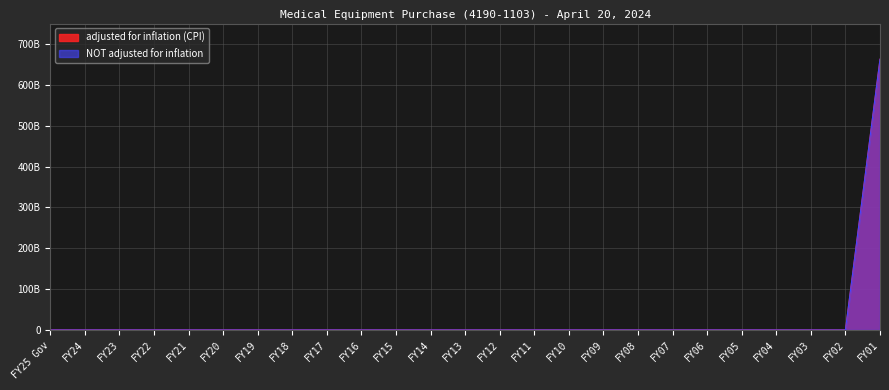

Rank the series by their maximum value, from highest to lowest.

adjusted for inflation (CPI), NOT adjusted for inflation